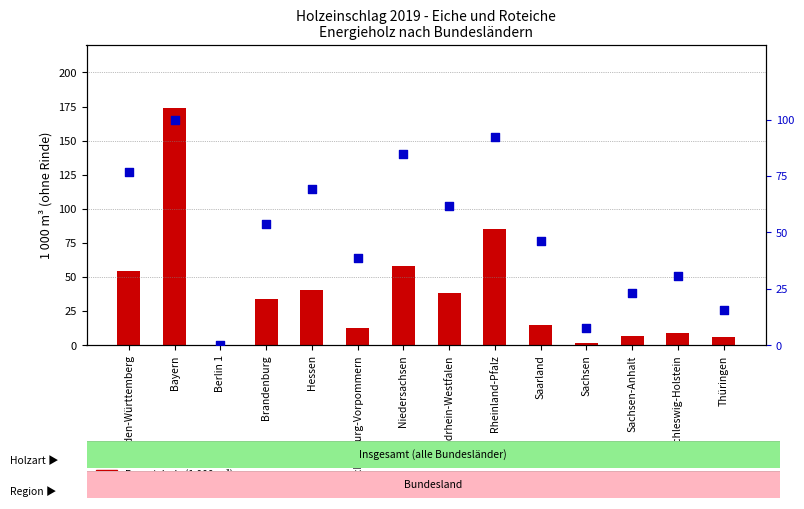

At how many categories does at least one series exceed 48?

7